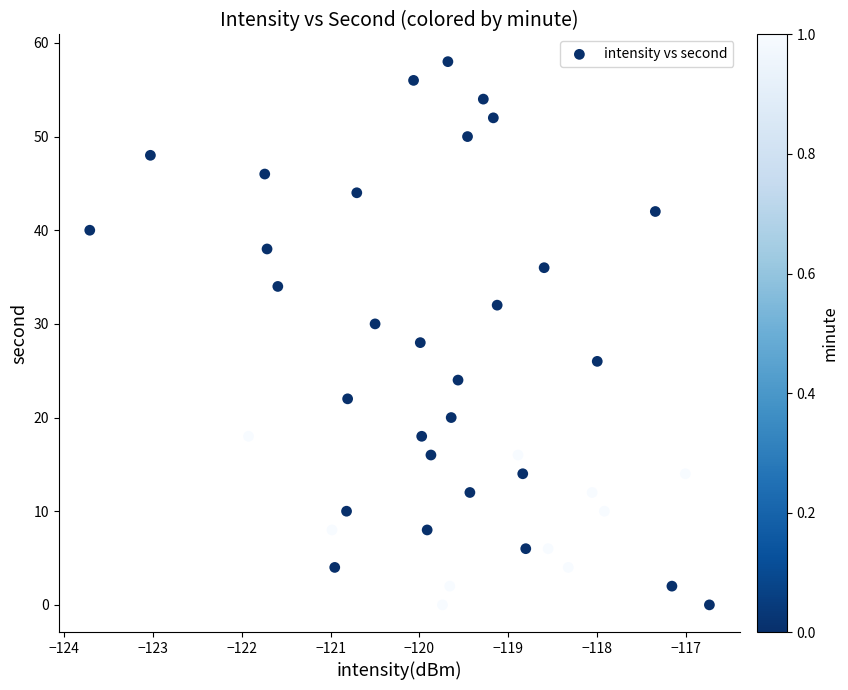

What is the range of Y values (max minus min)?

58